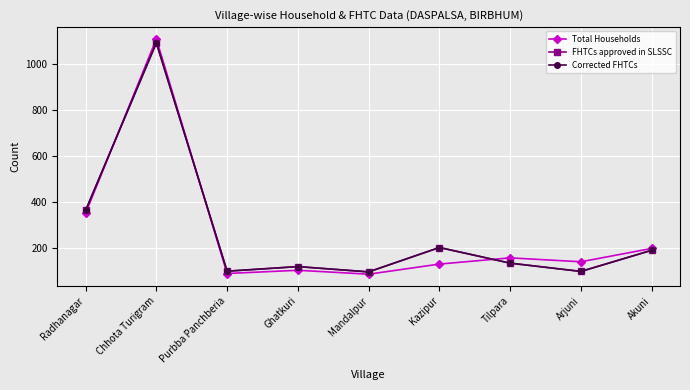

Is this an area chart (filled region under the line)?

No